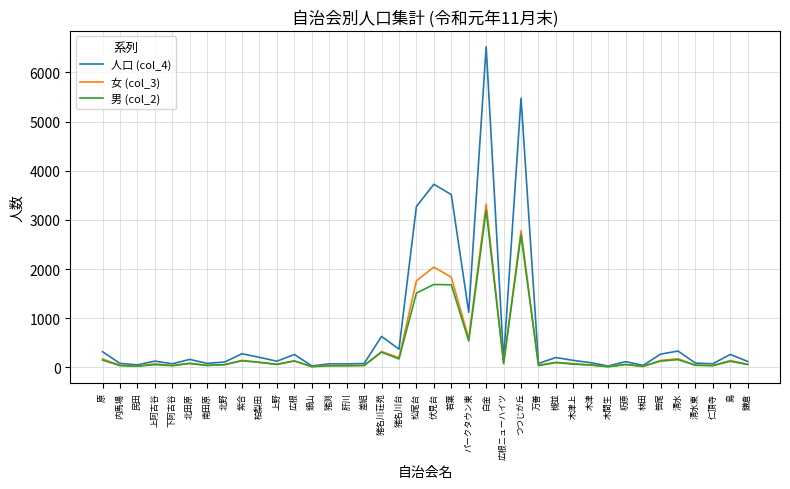

What is the maximum value for 人口 (col_4)?

6521